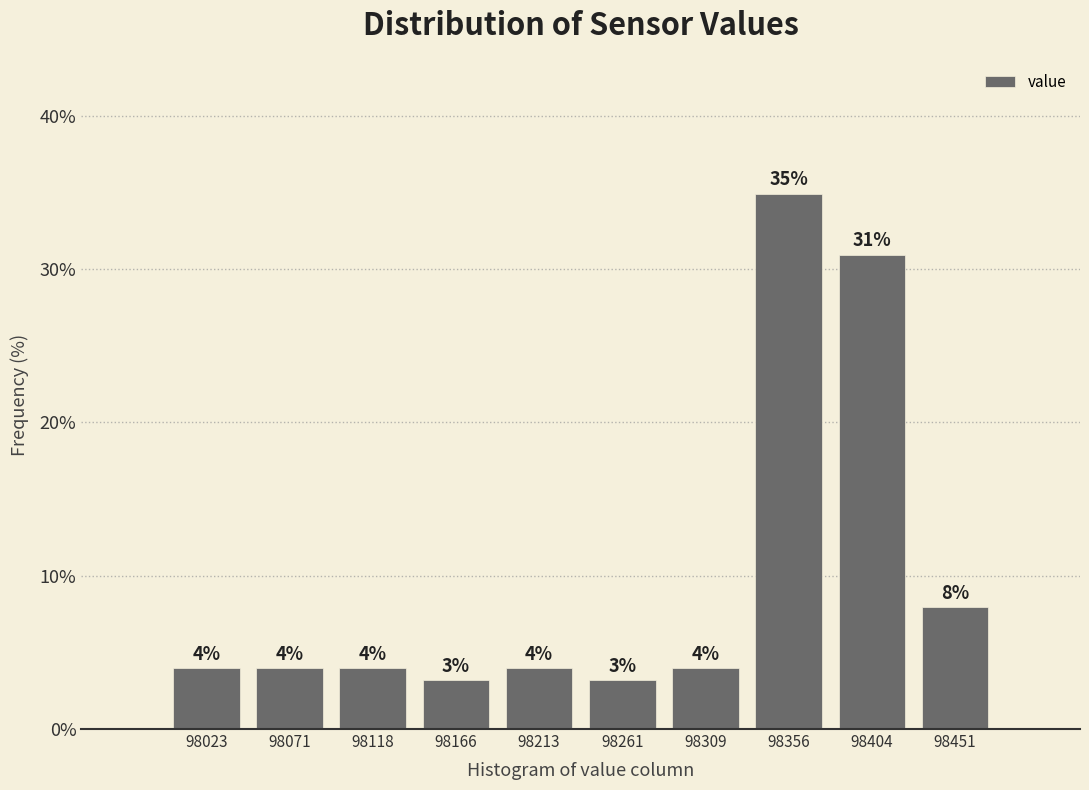

Which range on the x-axis has the tallest bar?

98335 to 98380